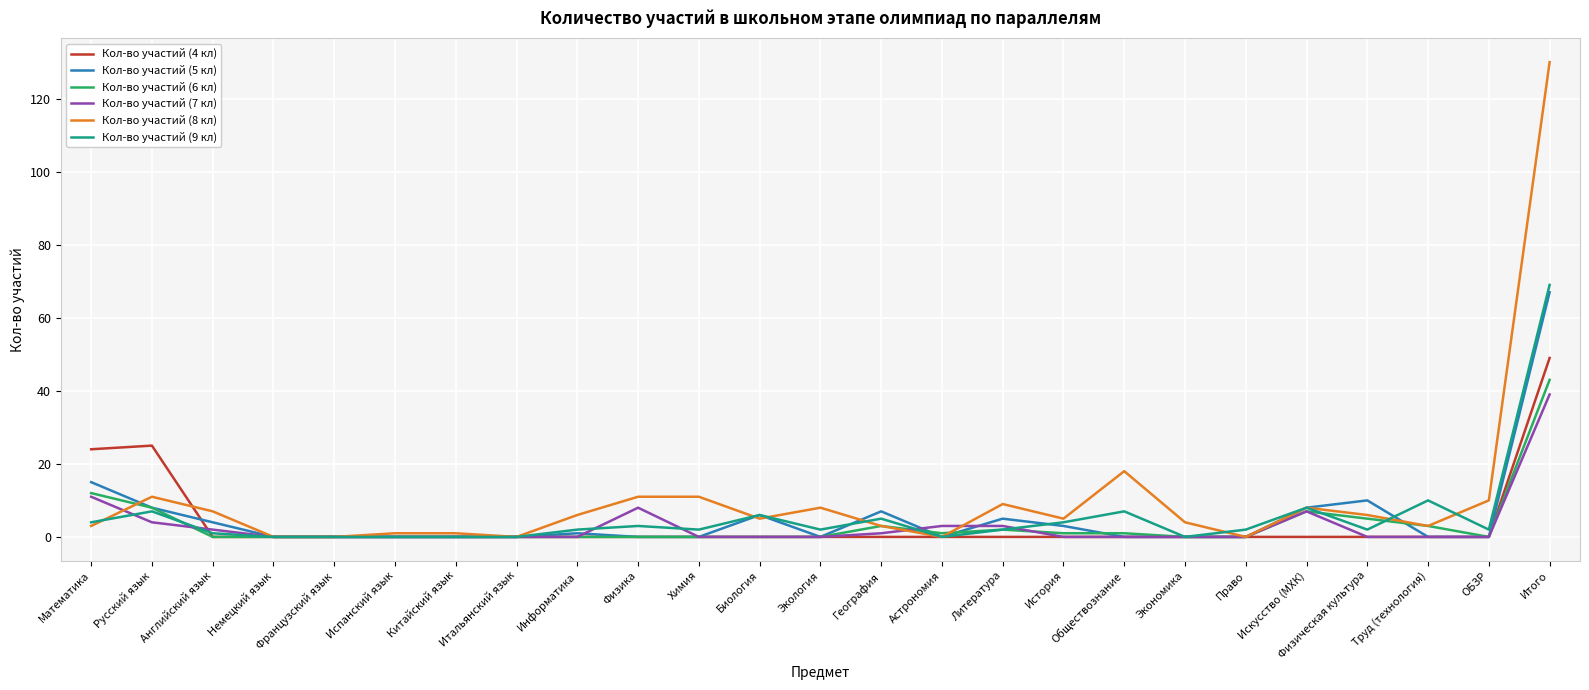

What is the spread (max minus min) of values at История?

5